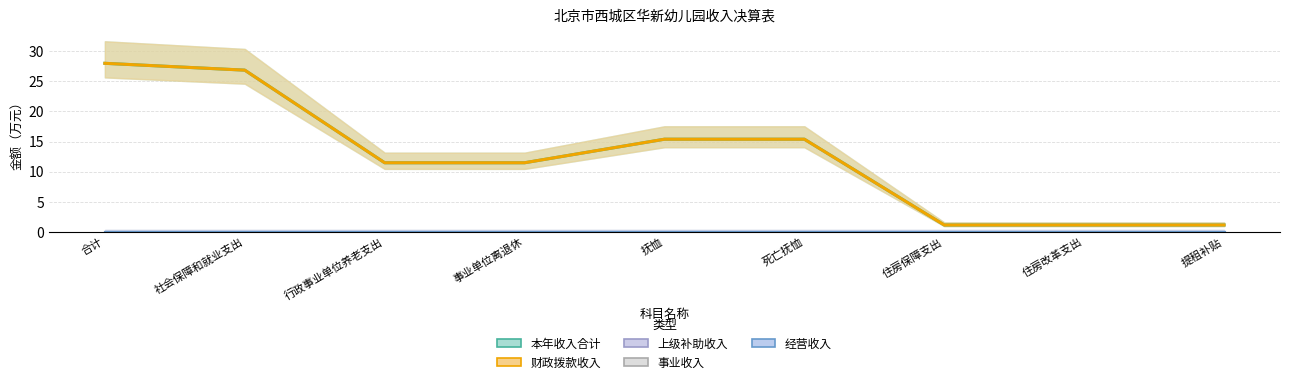

At which label does 经营收入 reach its peak?

合计